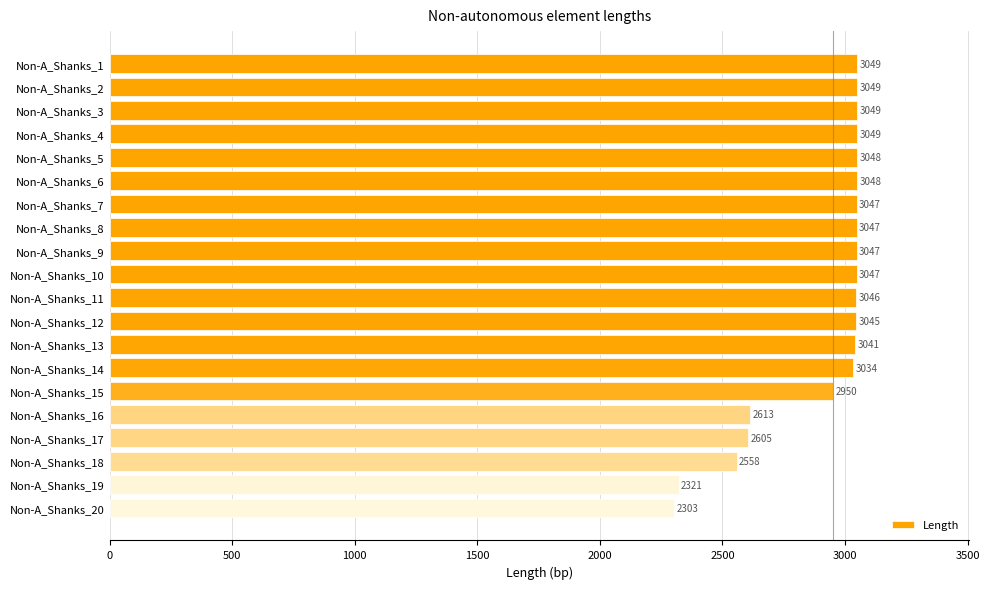

What is the average value?

2900